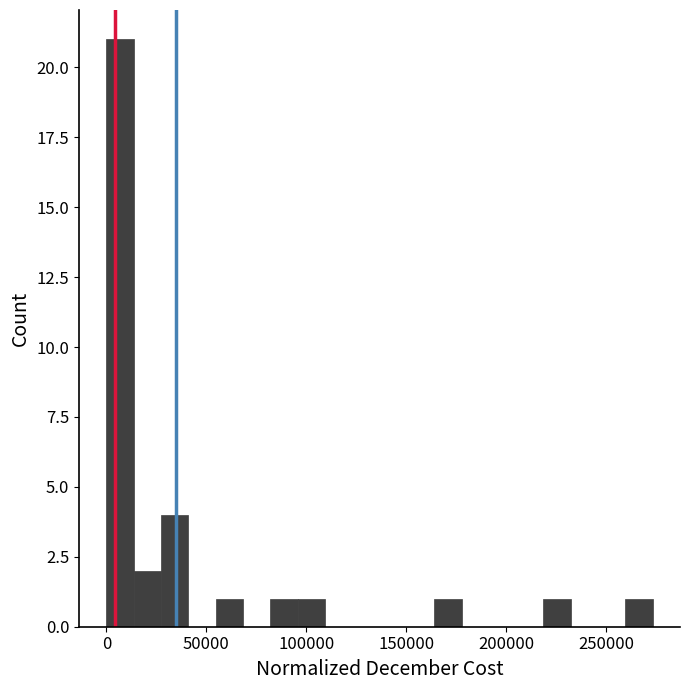

Read against the x-axis, roughly where is the centre of the tallest bar?

5000